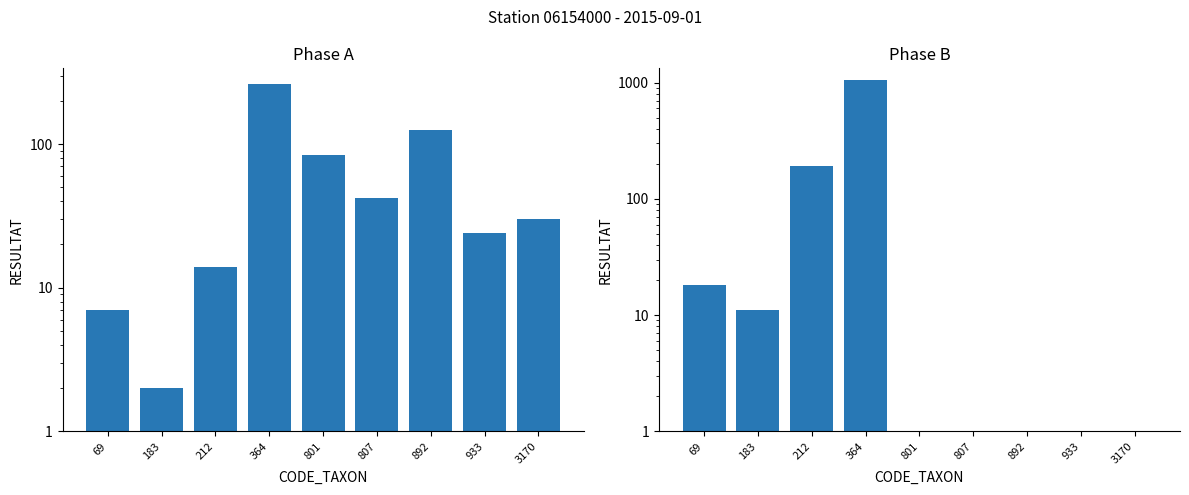

Reading right to left, extract all data points from this chart.

Phase A: 3170=30	933=24	892=126	807=42	801=84	364=264	212=14	183=2	69=7
Phase B: 3170=0	933=0	892=0	807=0	801=0	364=1056	212=192	183=11	69=18